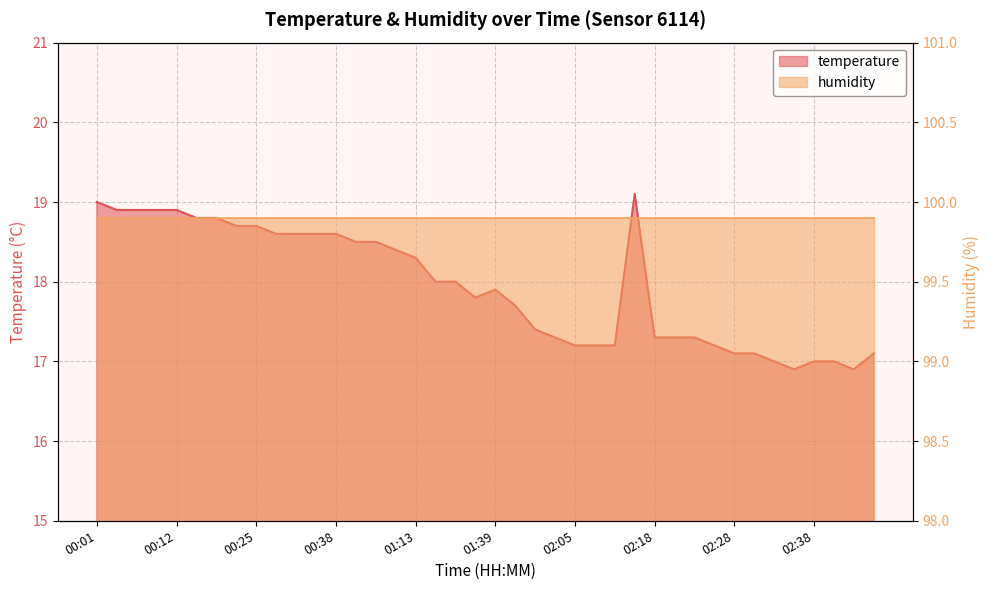

What is the ratio of the value at 02:00 to the value at 02:40?

1.0